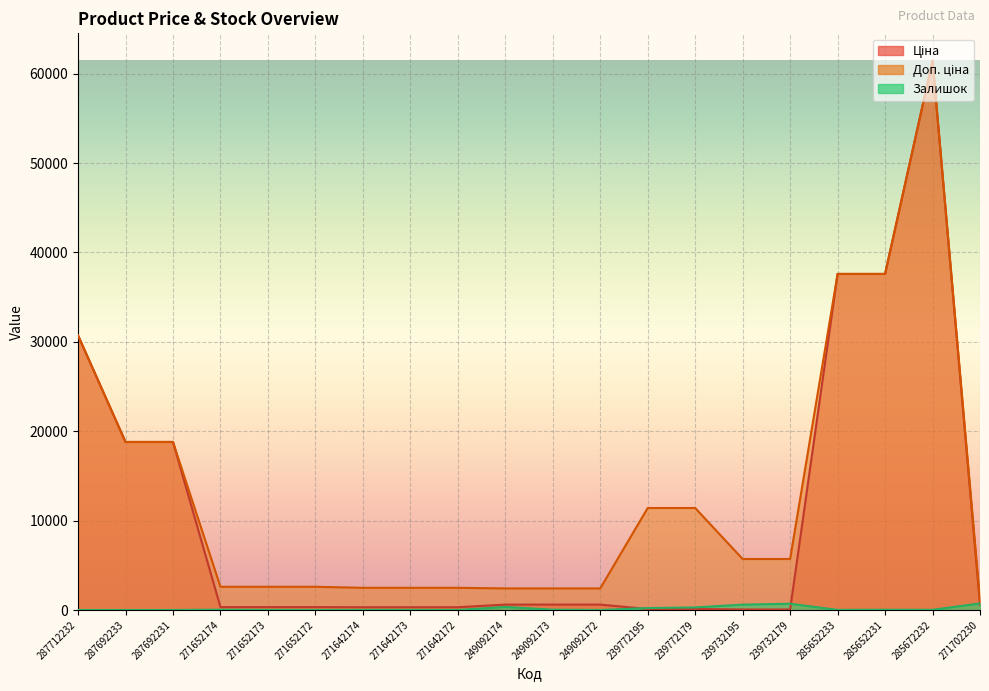

At which label does Залишок reach its minimum?

287712232